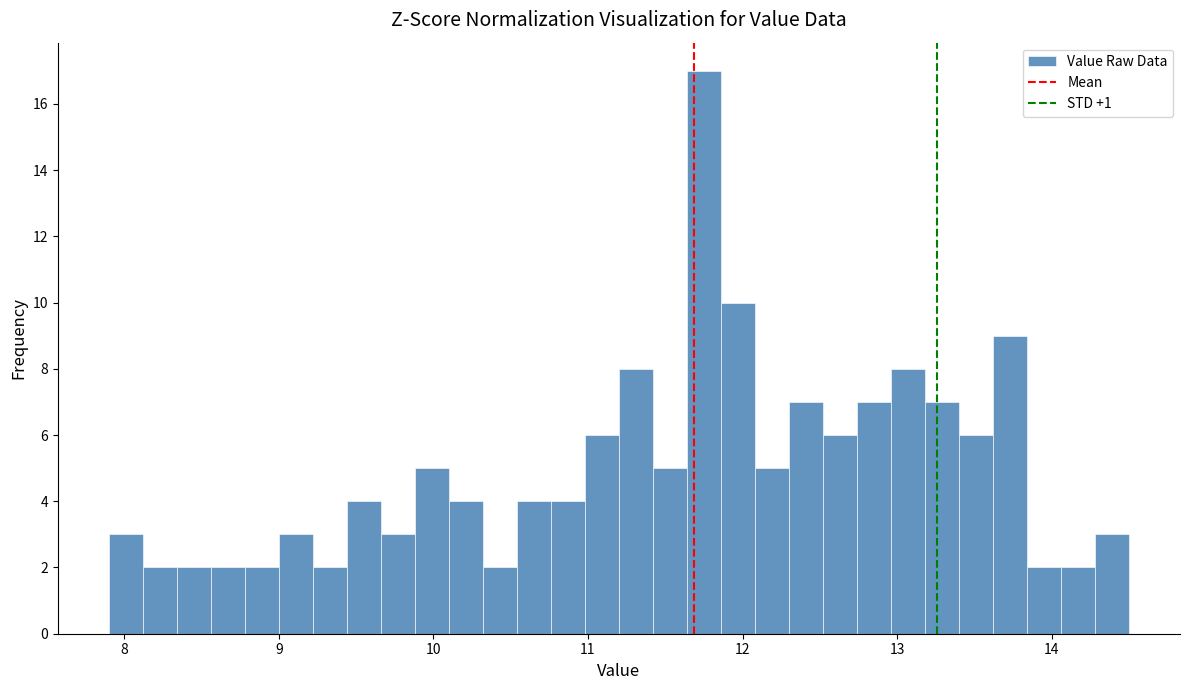

Around what value on the x-axis is the tallest bar? Give the approximate position of its centre, as read against the axis.

11.8